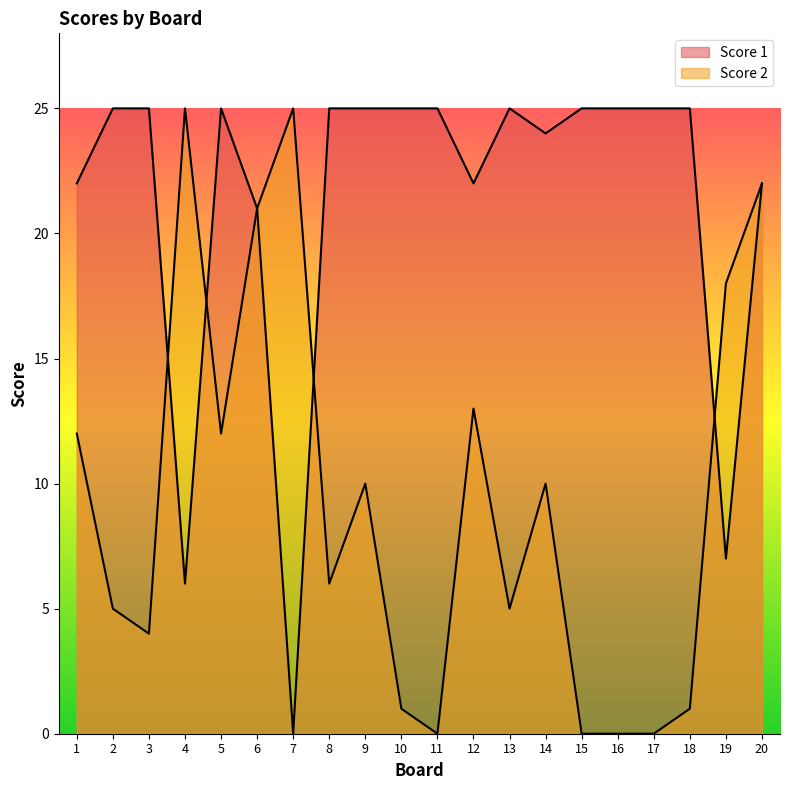

What is the total value across all series at 1?

34